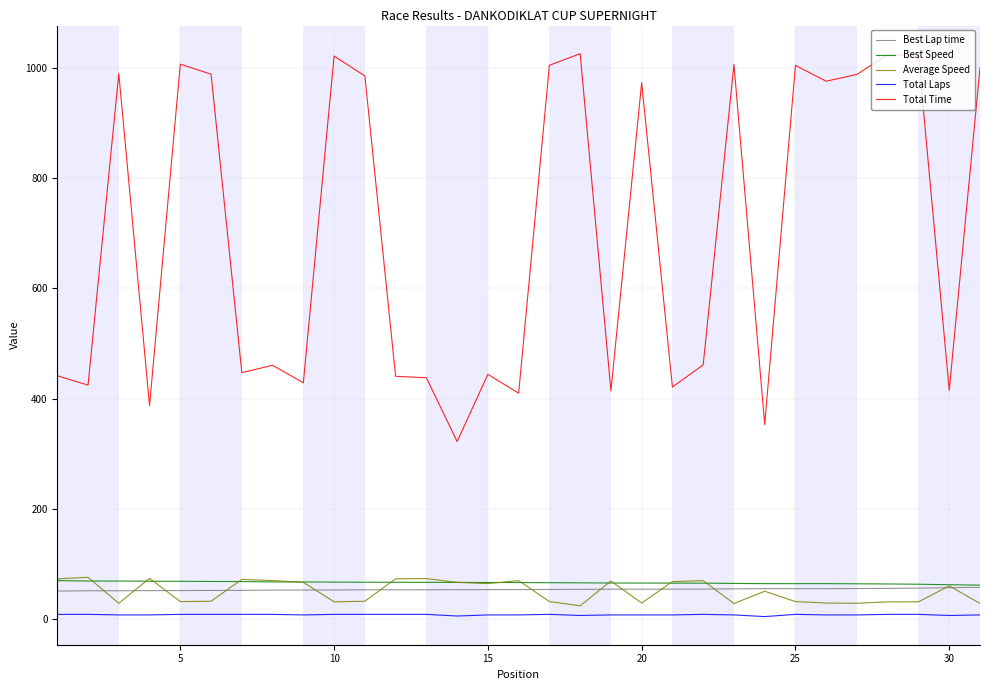

At how many categories does at least one series exceed 681?

15